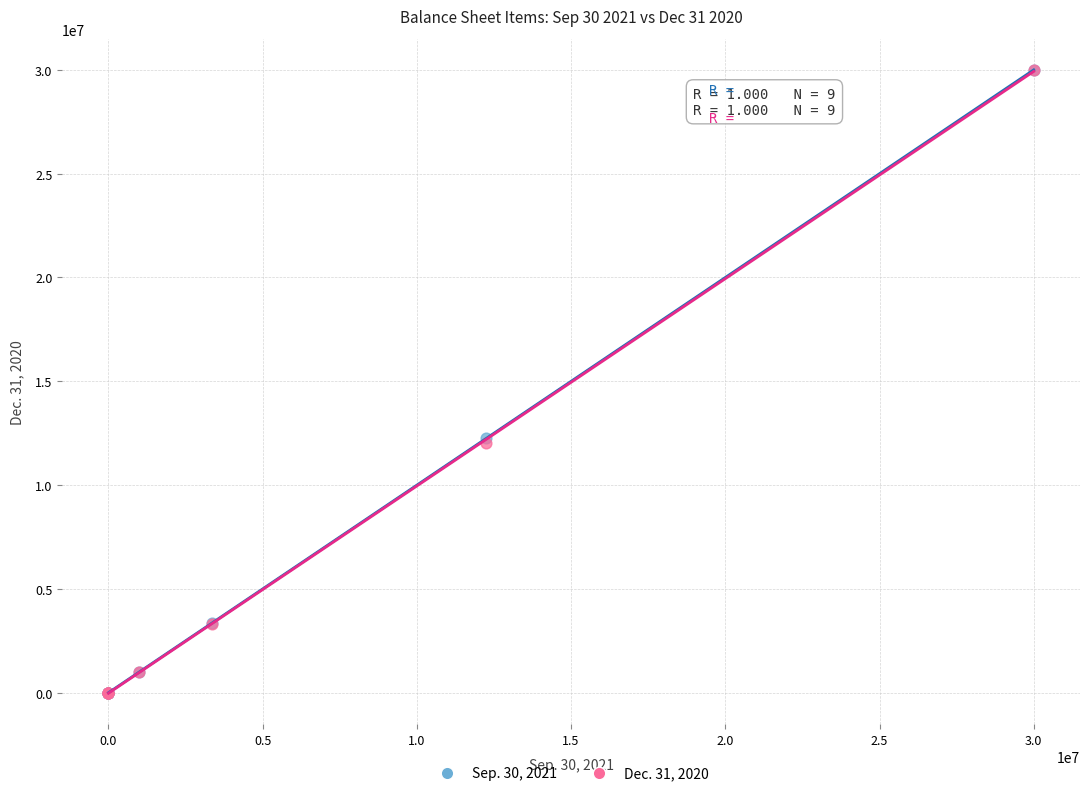

What are all the series names shown in the legend?

Sep. 30, 2021, Dec. 31, 2020